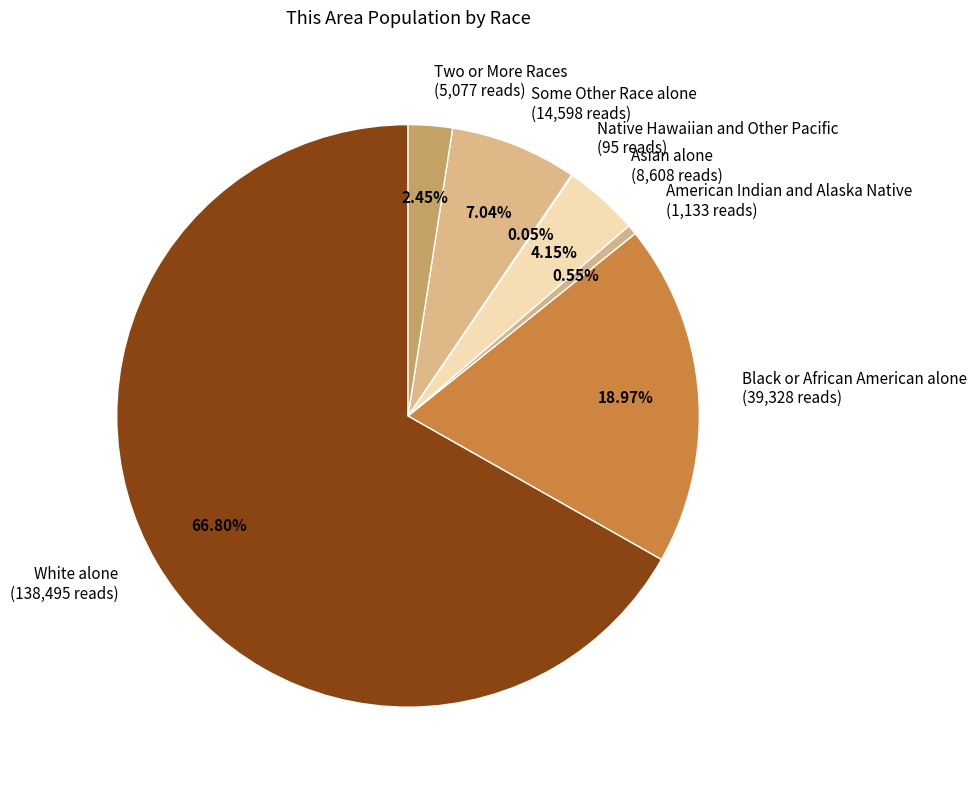

What is the ratio of the value at Two or More Races (5,077 reads) to the value at American Indian and Alaska Native (1,133 reads)?

4.5